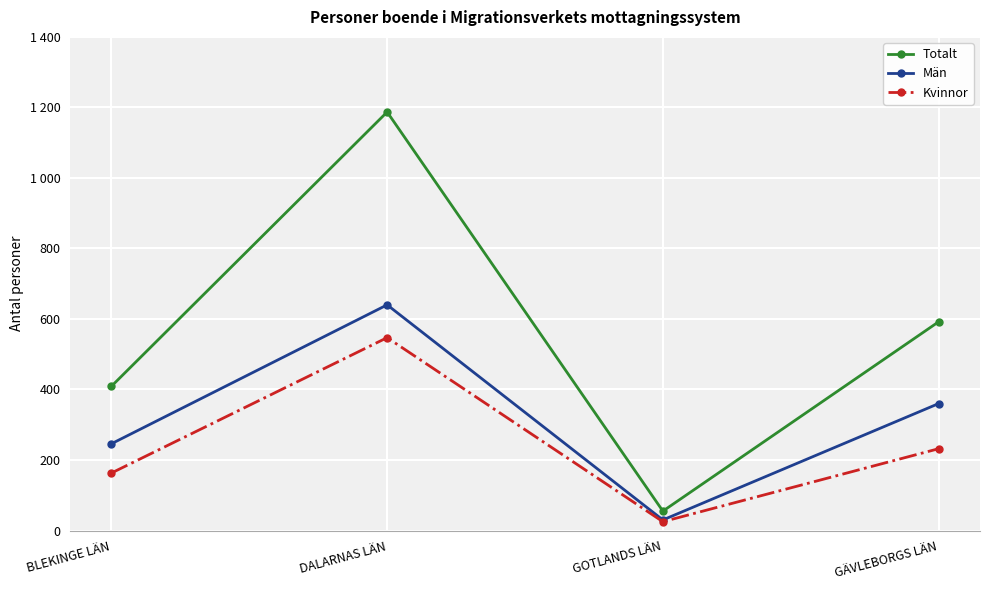

Is this an area chart (filled region under the line)?

No